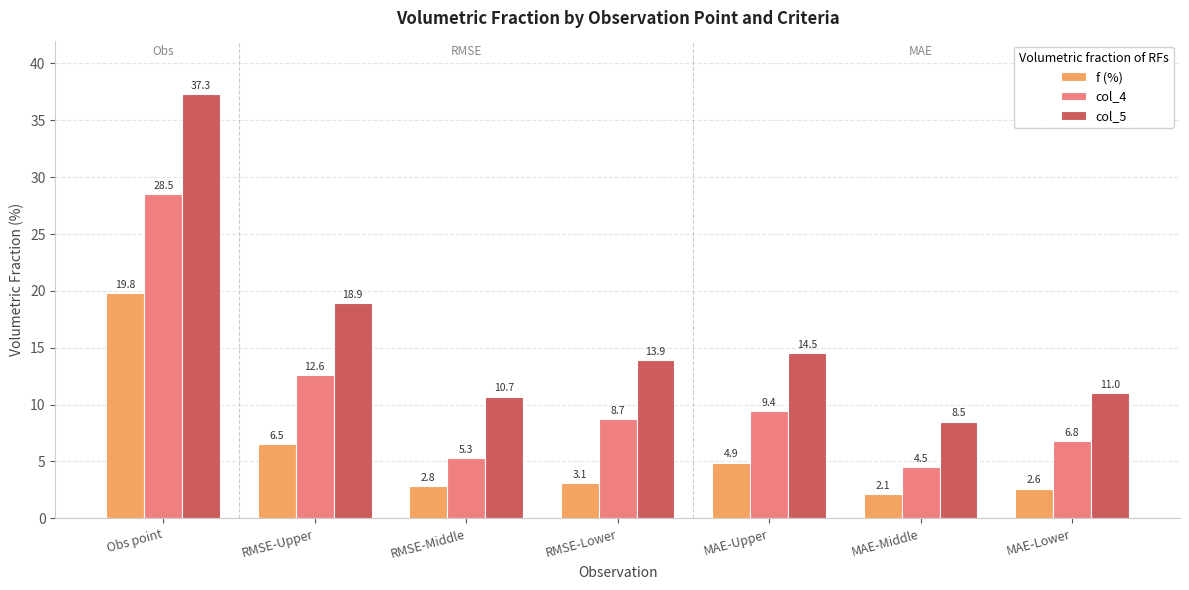

What is the label of the 1st bar from the left?

Obs point